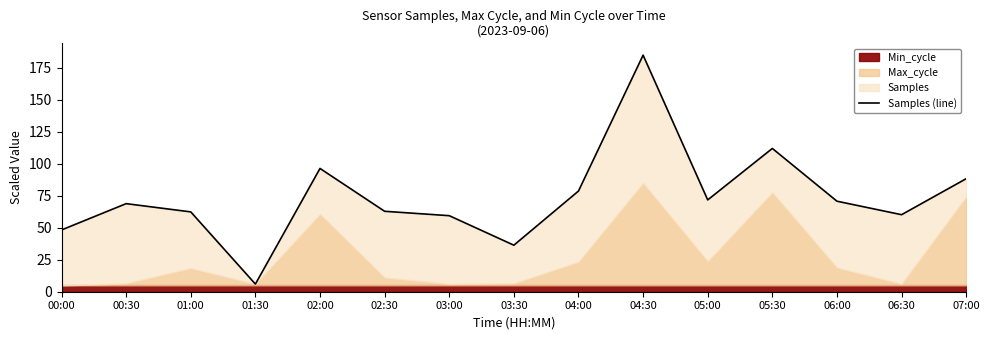

Approximately how many times larger is the value at 05:00 compared to 01:30?

12.0